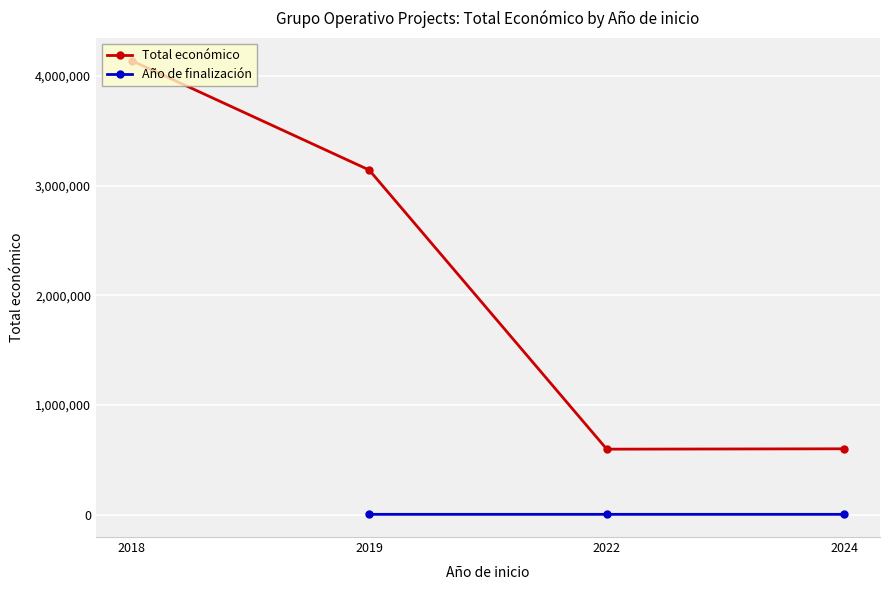

How many lines are shown in the chart?

2